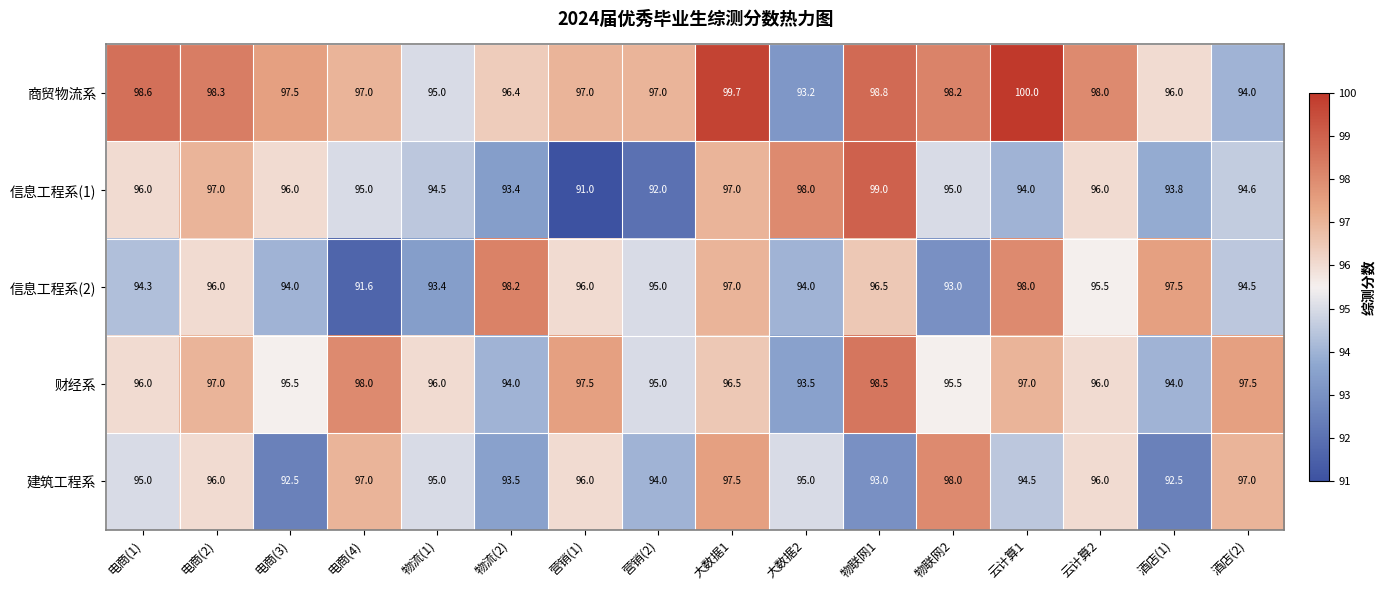

What is the approximate value of 建筑工程系 at 营销(1)?

96.0